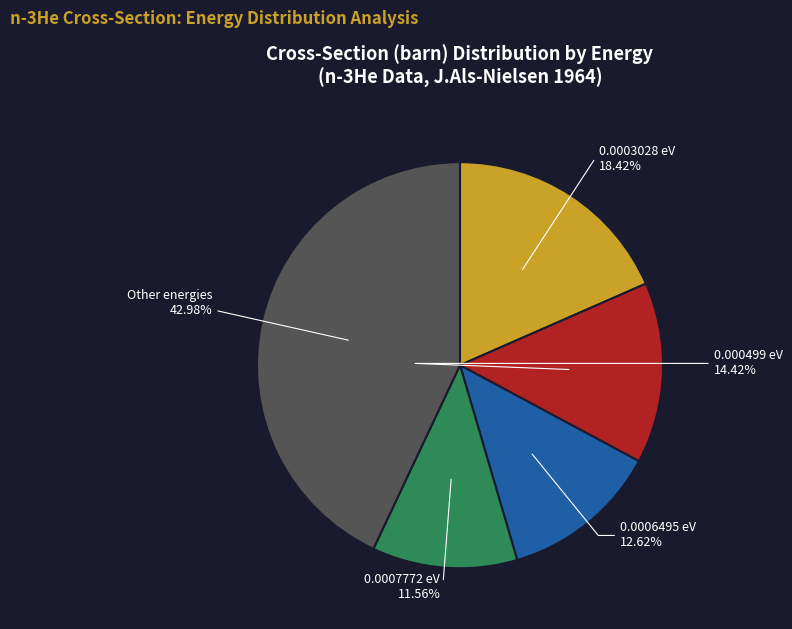

Does any single category account for the majority?

No